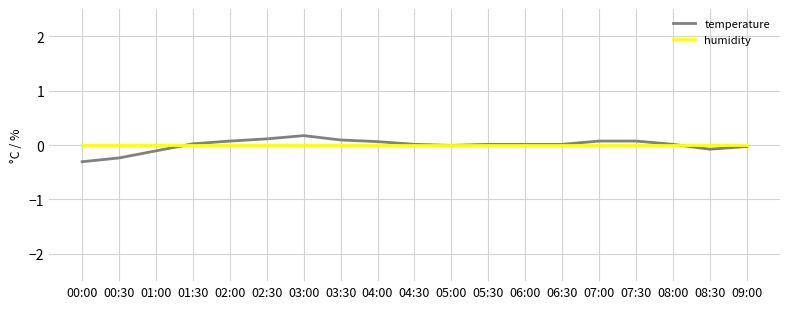

Which series has the widest spread of values?

temperature